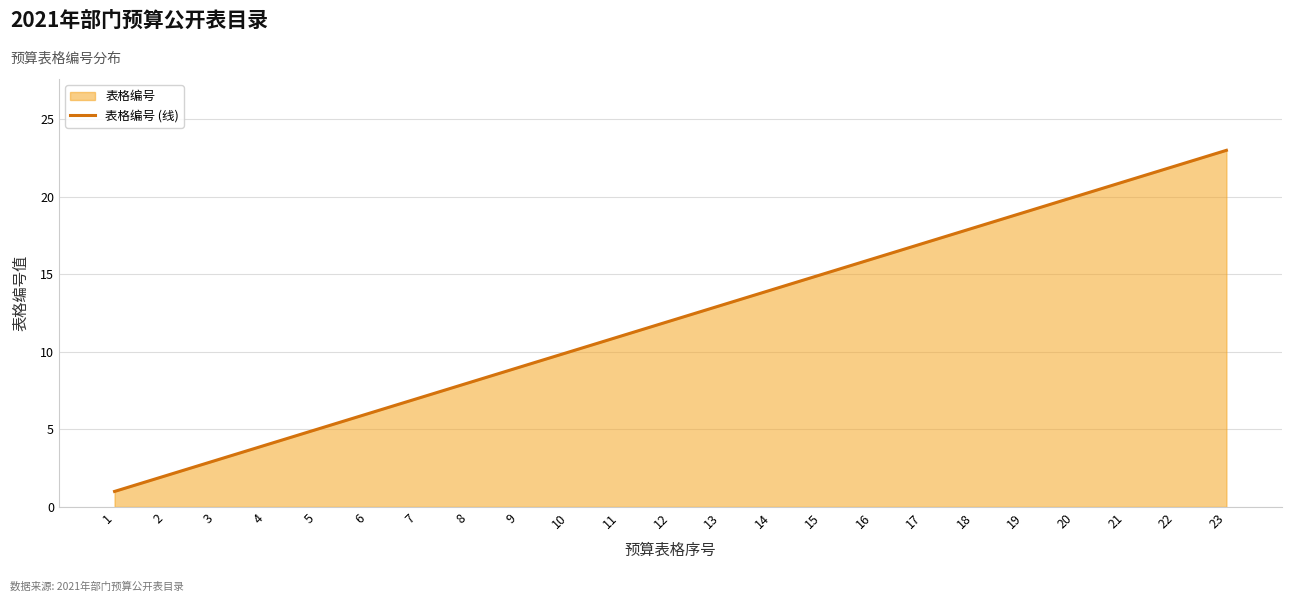

How many data points are less than 12?

11